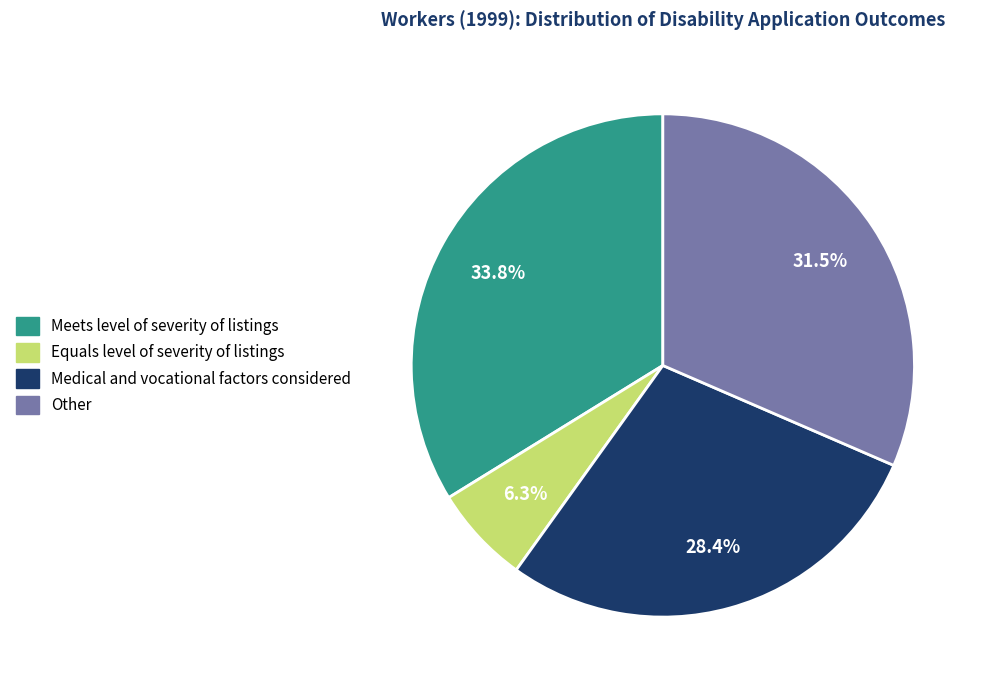

What is the smallest slice in the pie chart?

Equals level of severity of listings